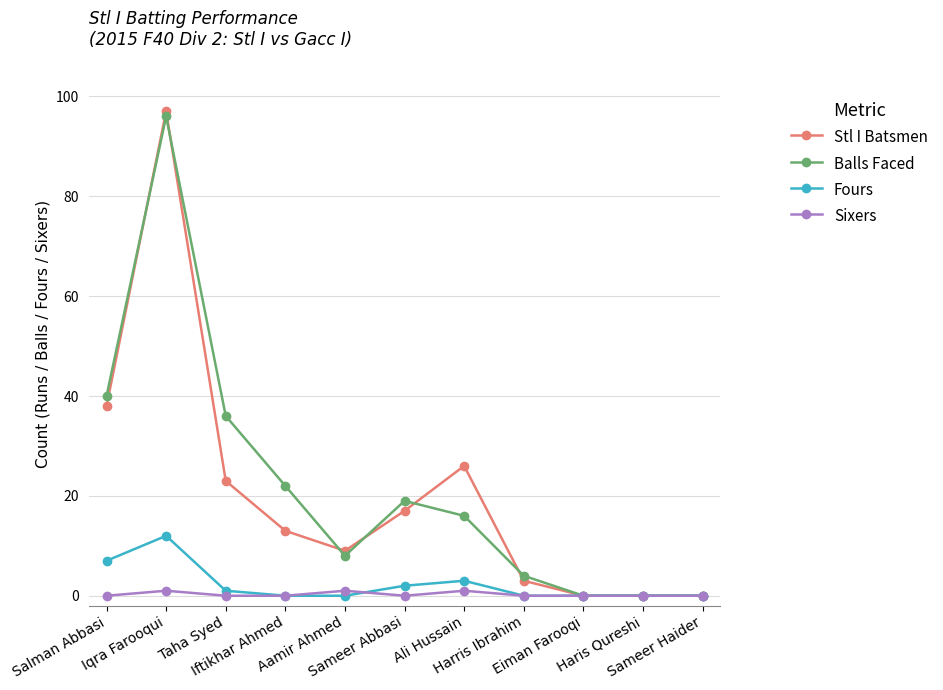

What is the value of the Fours point at the 2nd from the left?

12